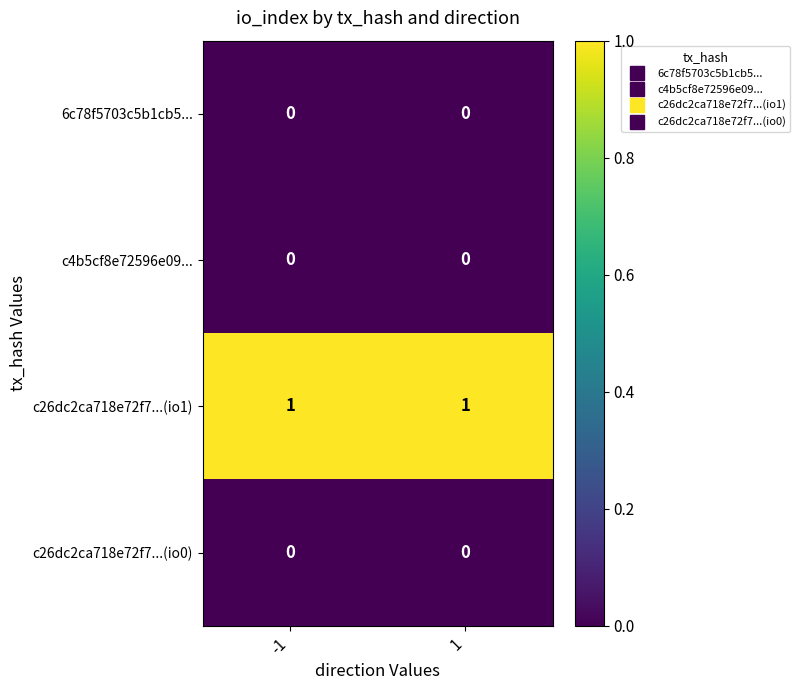

True or false: c26dc2ca718e72f7...(io0) has a value of 0 at 1.

True